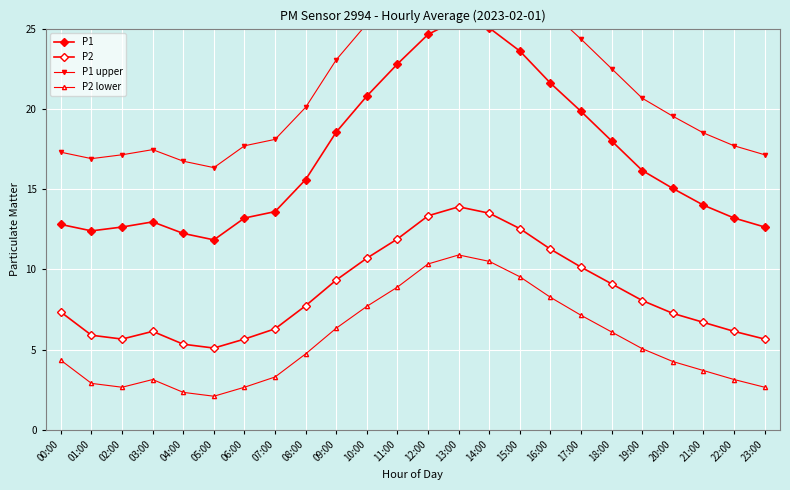

What is the value of the P2 point at the 11th from the left?

10.7